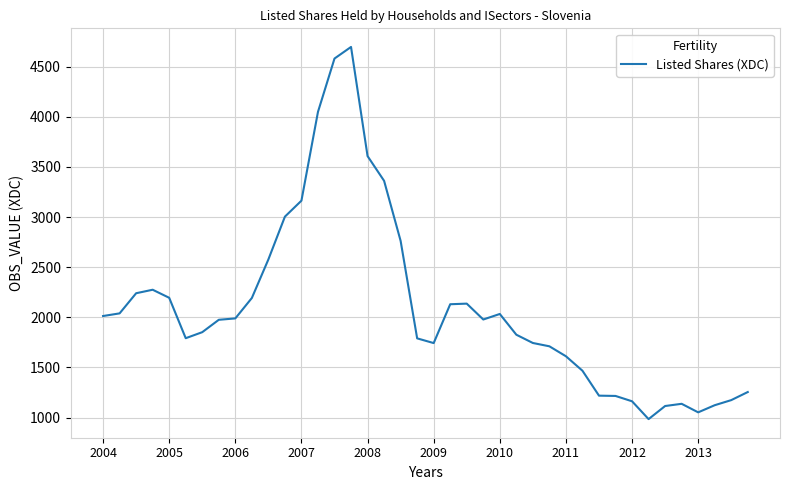

What is the maximum value shown in the chart?

4696.7